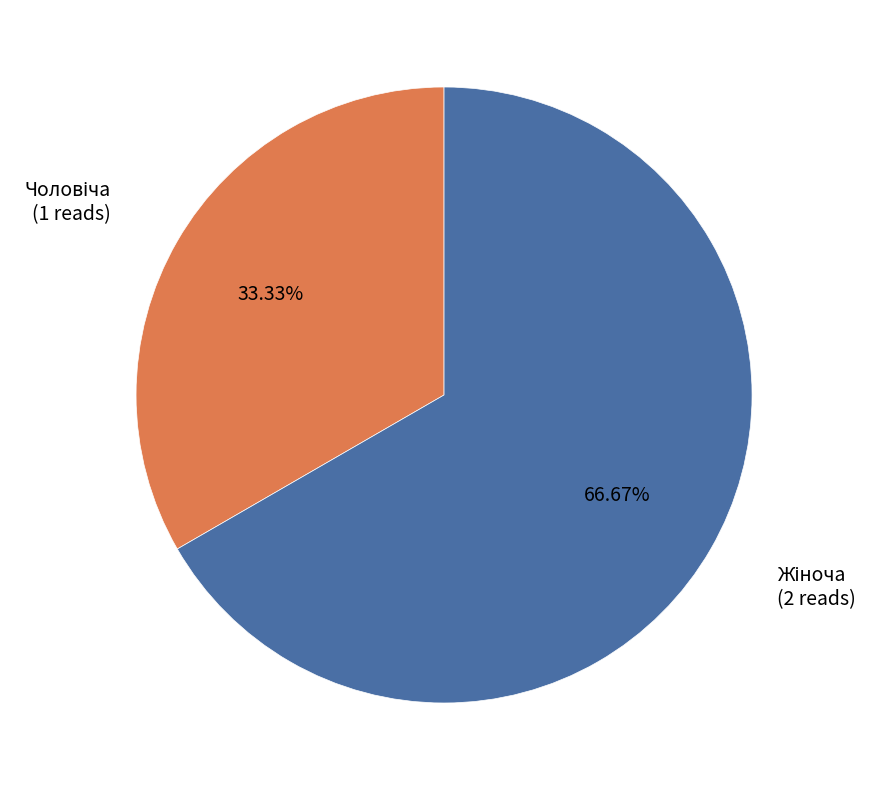

Does any single category account for the majority?

Yes